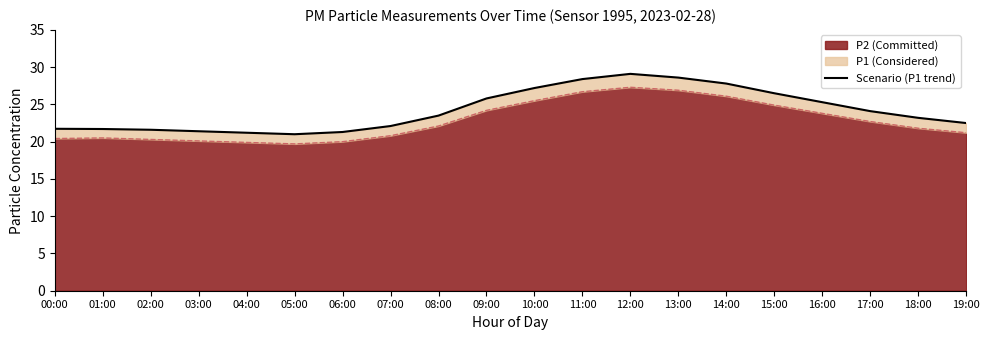

At which category does the data reach its first local valley?

05:00